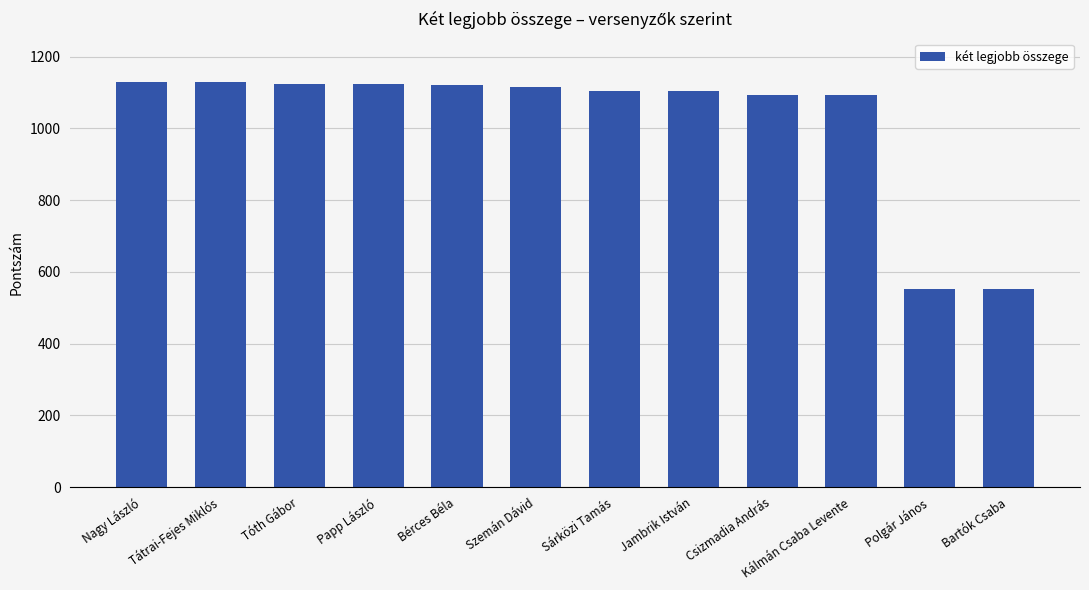

What is the greatest value displayed?

1129